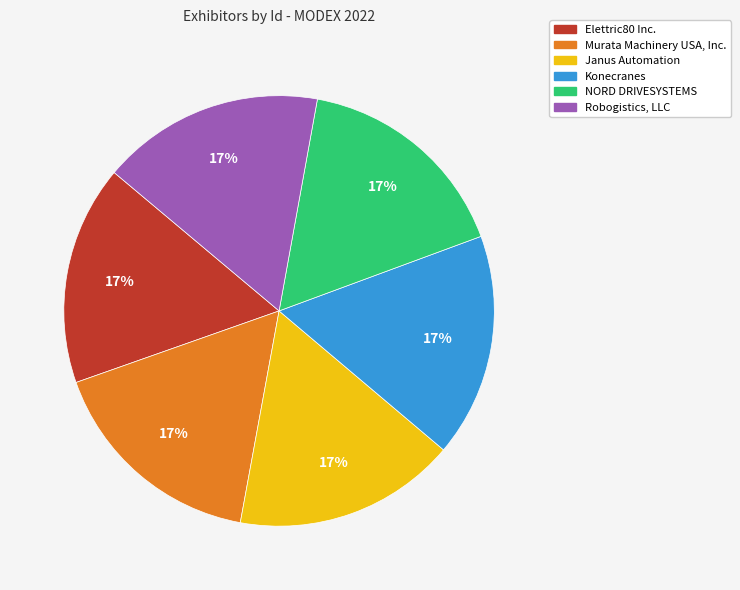

Count the number of slices in the pie.

6